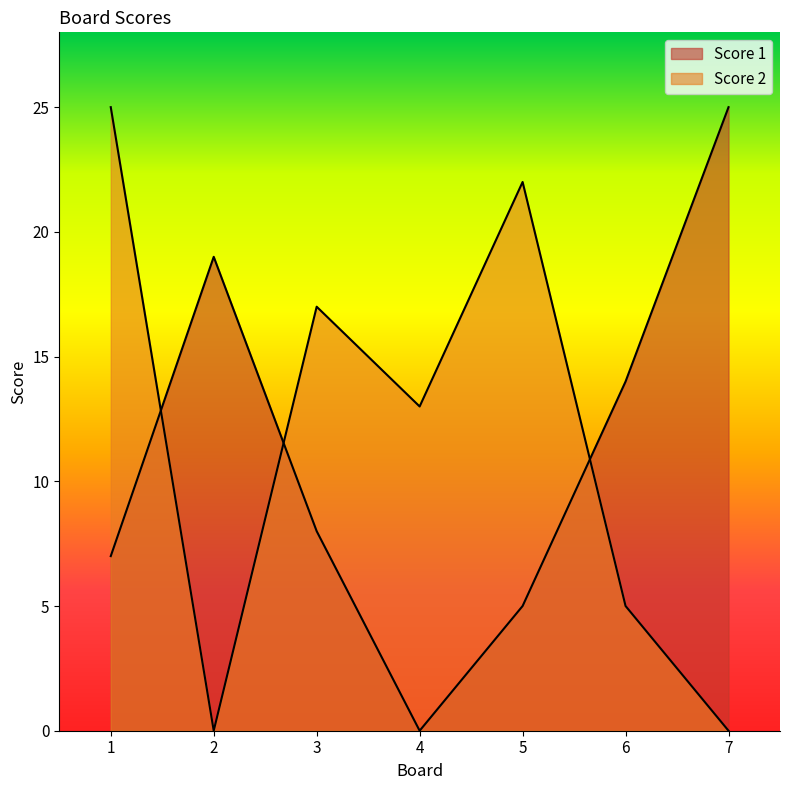

How many data points does each series have?

7